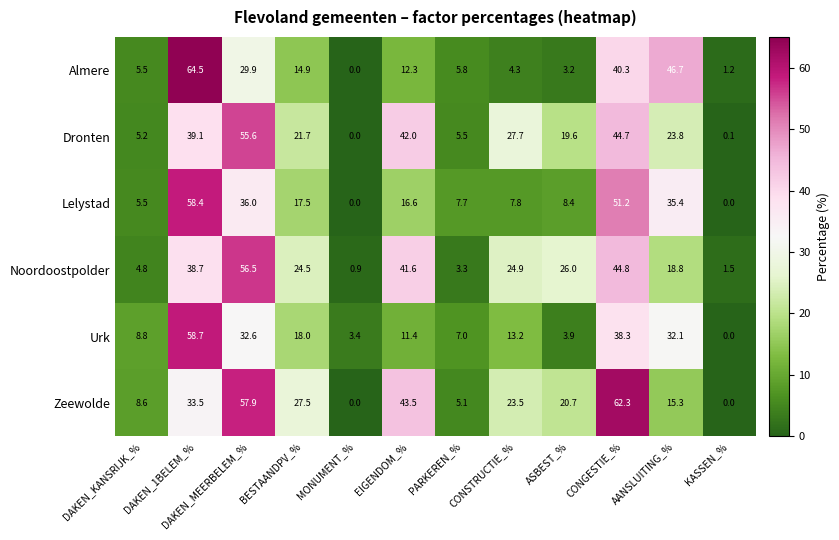

The Urk series shows 28.6 at DAKEN_1BELEM_%. True or false?

False